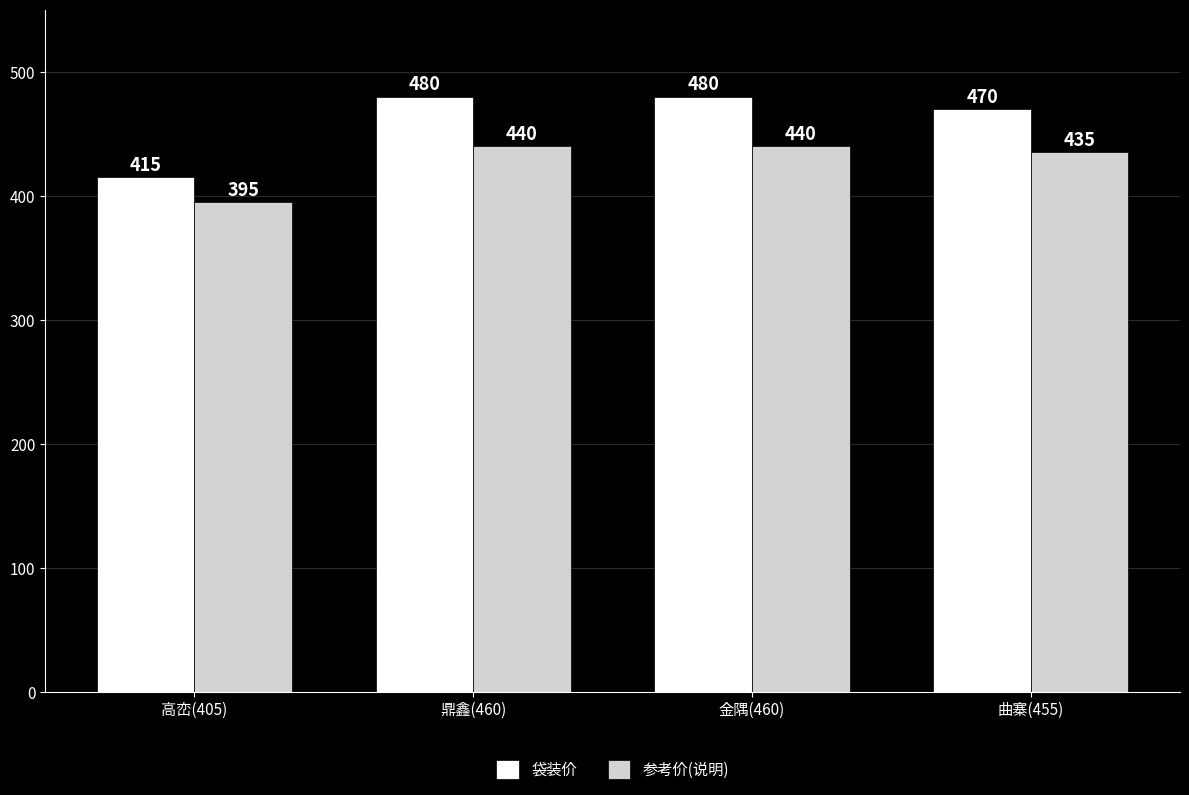

How many categories are shown in the chart?

4